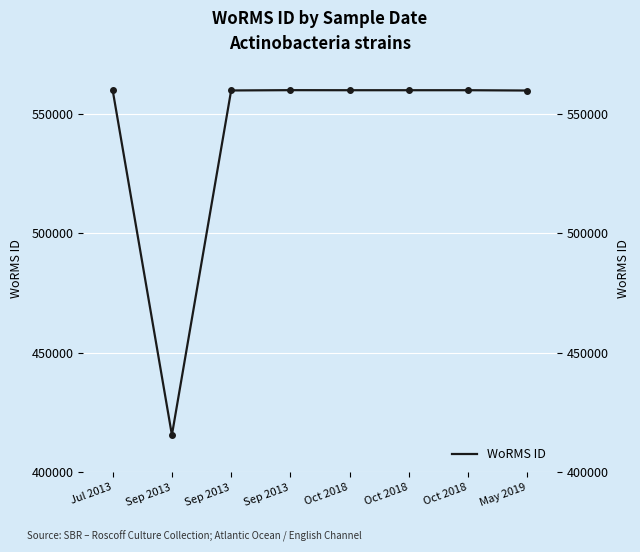

List the labels in order of value, smallest first.

Sep 2013, May 2019, Sep 2013, Oct 2018, Oct 2018, Oct 2018, Jul 2013, Sep 2013